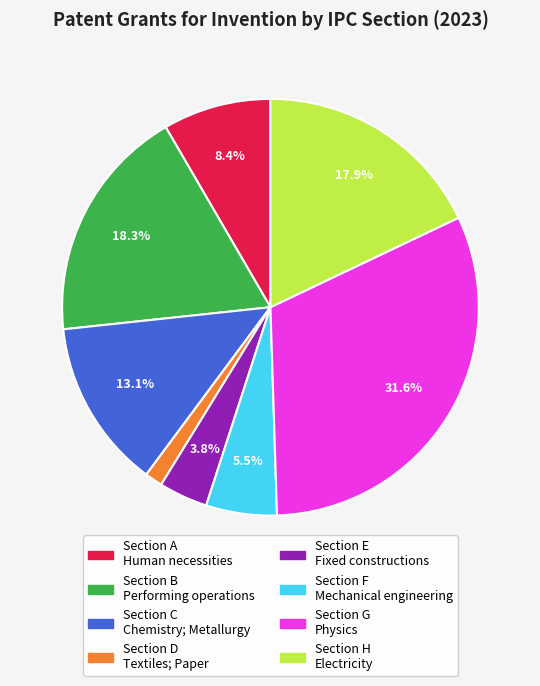

How many segments does this pie chart have?

8